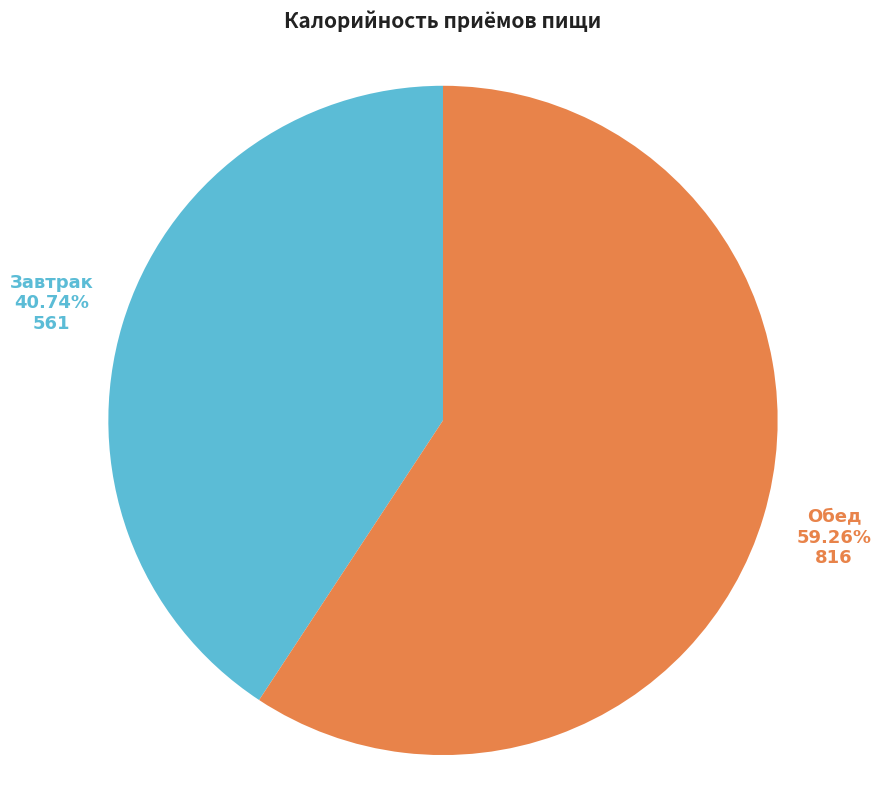

Is there any slice that represents more than half of the pie?

Yes